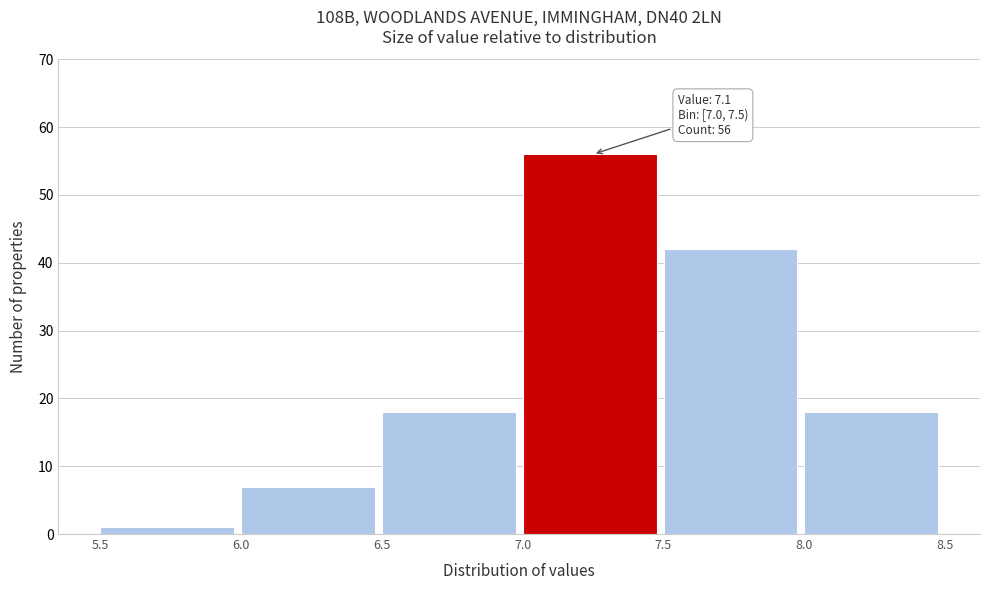

Over which range of the x-axis is the bar tallest?

7.0 to 7.5